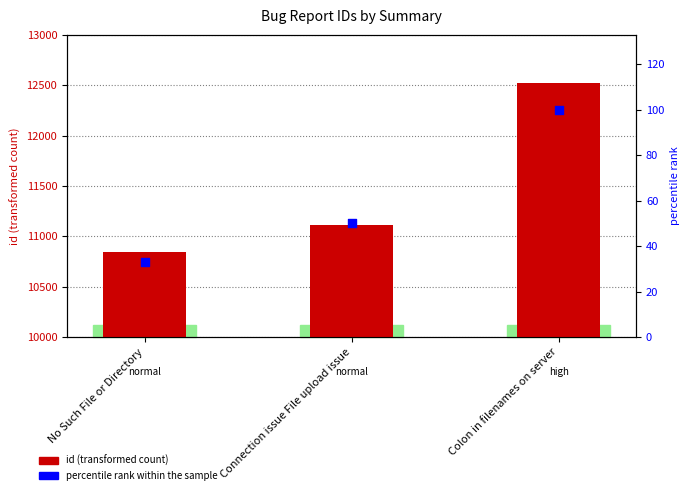

Which series has the largest total across all categories?

id